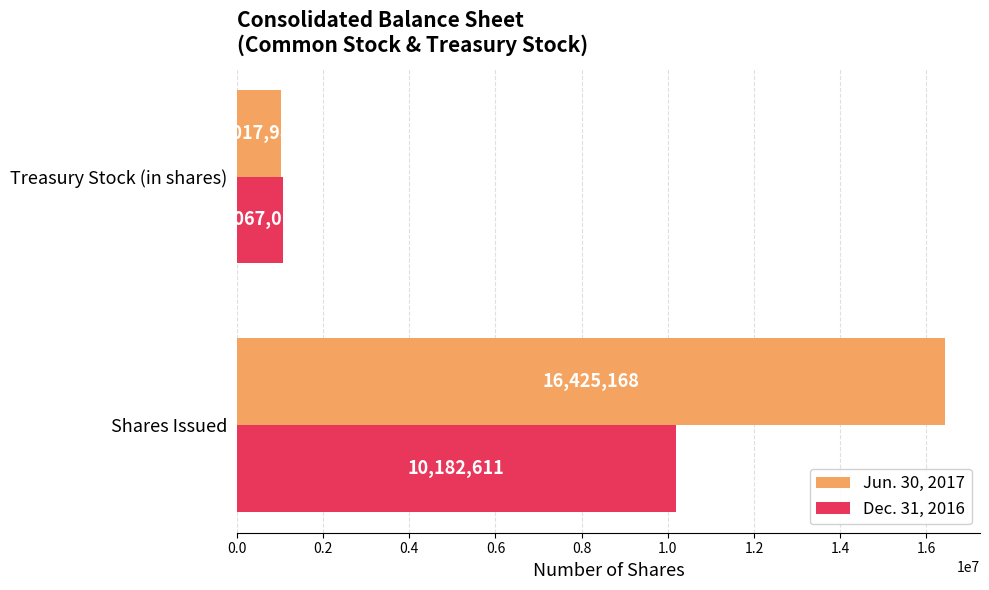

At Treasury Stock (in shares), list the series in order from smallest to largest.

Jun. 30, 2017, Dec. 31, 2016